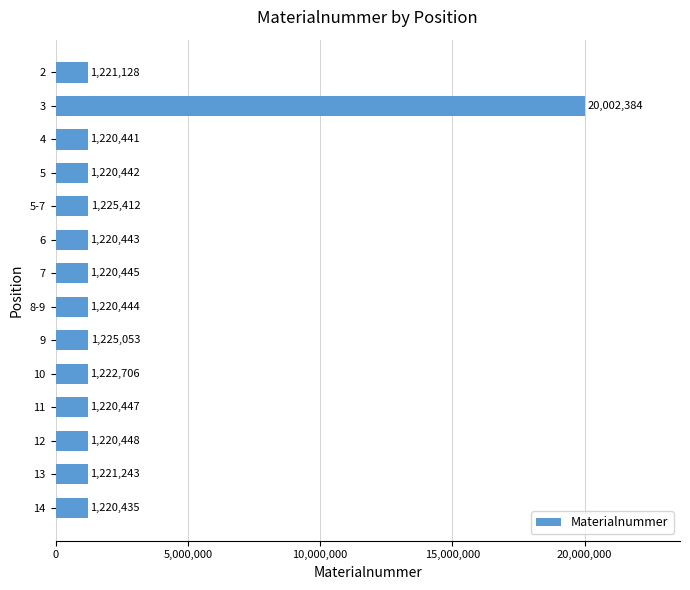

What is the maximum value shown in the chart?

20002384